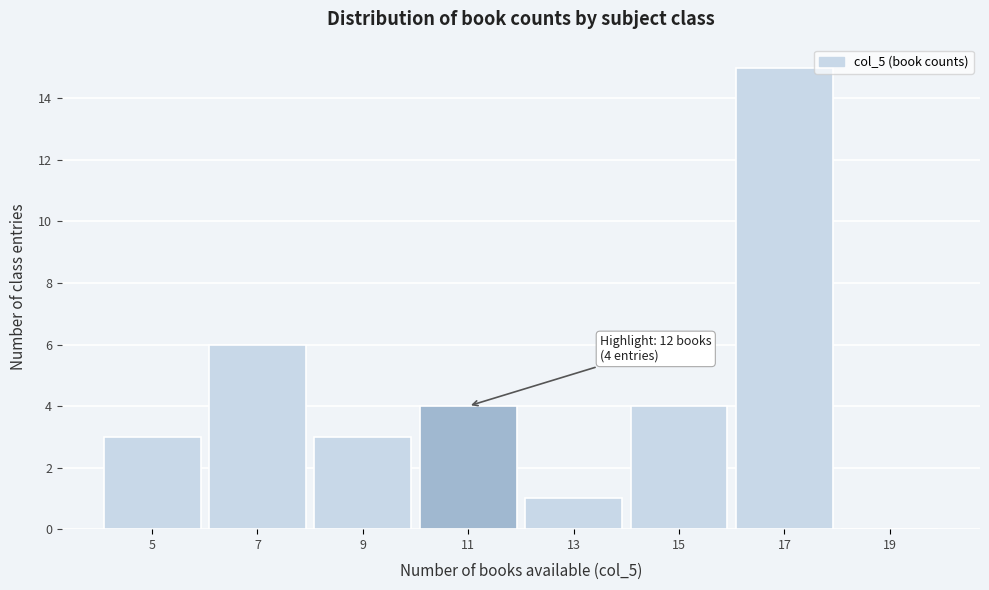

Reading left to right, transcribe all the data shown in this chart.

5=3	7=6	9=3	11=4	13=1	15=4	17=15	19=0